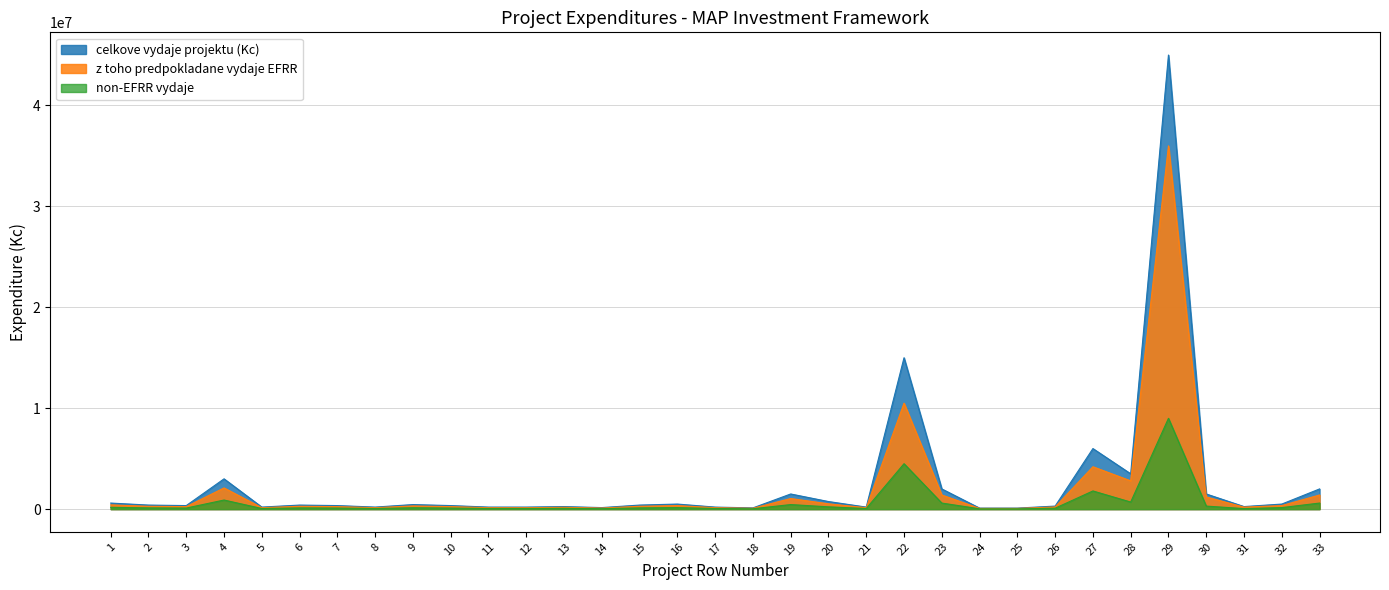

True or false: z toho predpokladane vydaje EFRR and celkove vydaje projektu (Kc) cross at least once.

False